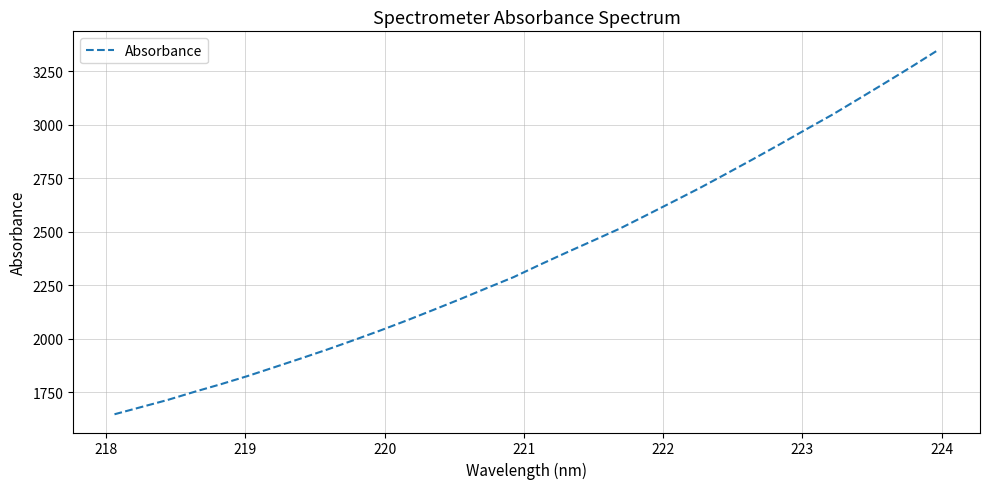

What is the difference between the maximum and minimum values?

1704.6